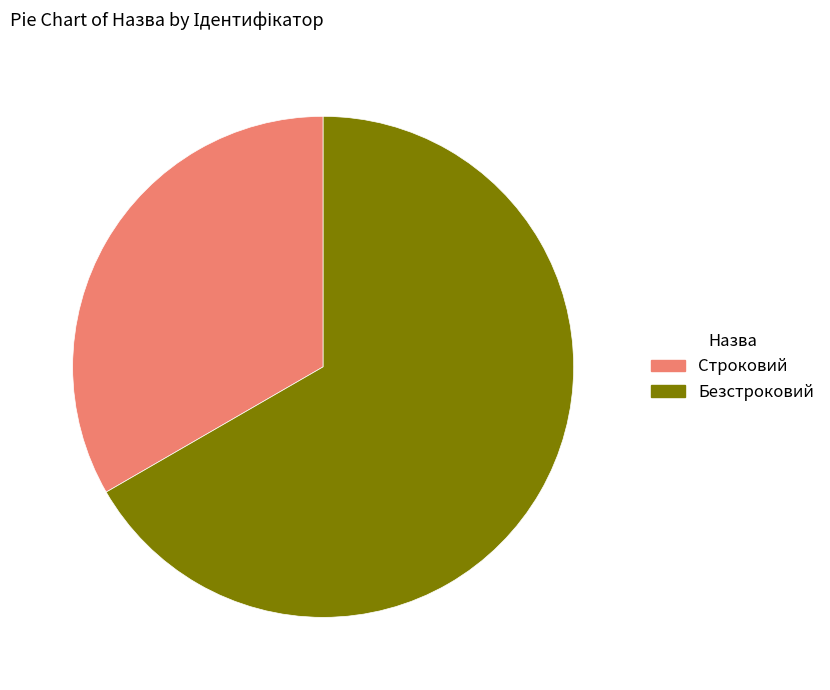

Which category has the smallest portion of the pie?

Строковий